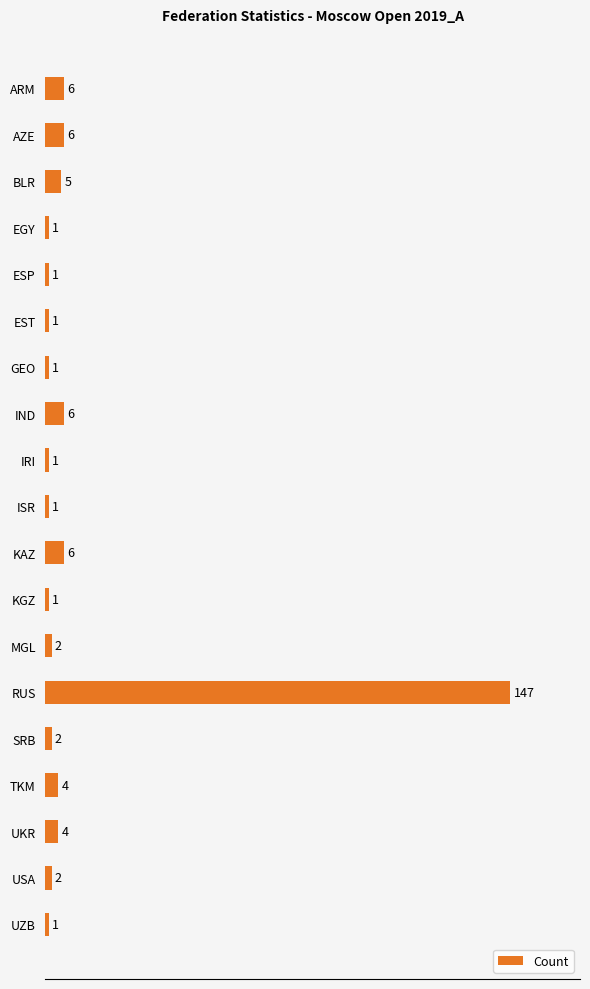

Between UKR and MGL, which is larger?

UKR